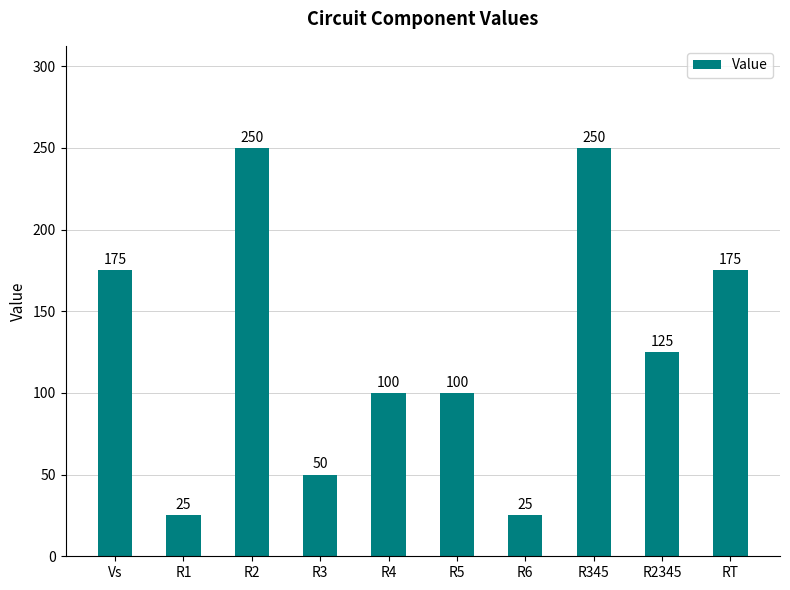

What is the label of the 5th bar from the right?

R5